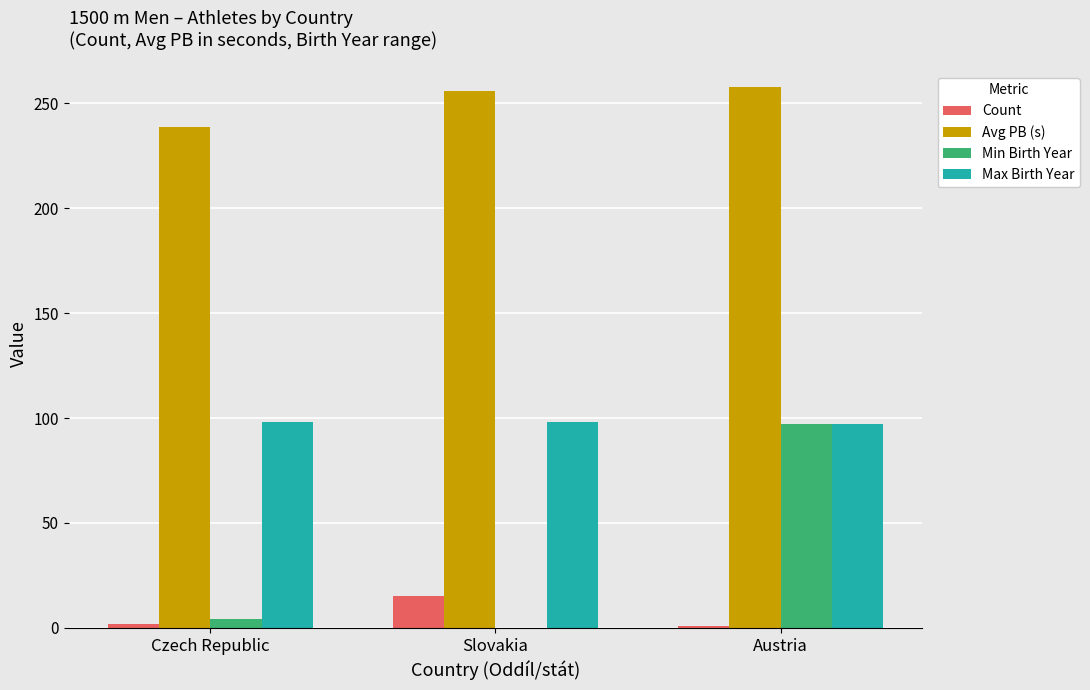

Which series has the widest spread of values?

Min Birth Year